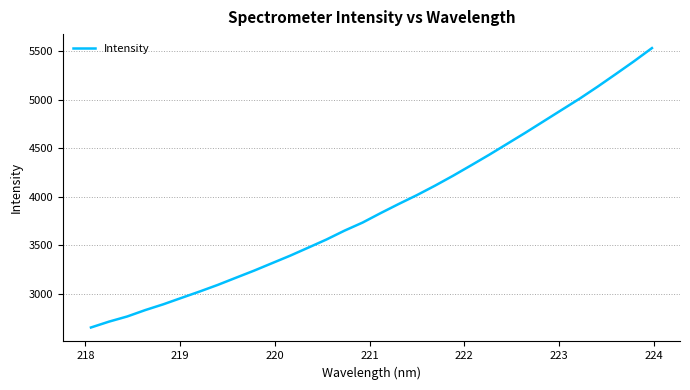

What is the difference between the maximum and minimum values?

2876.6